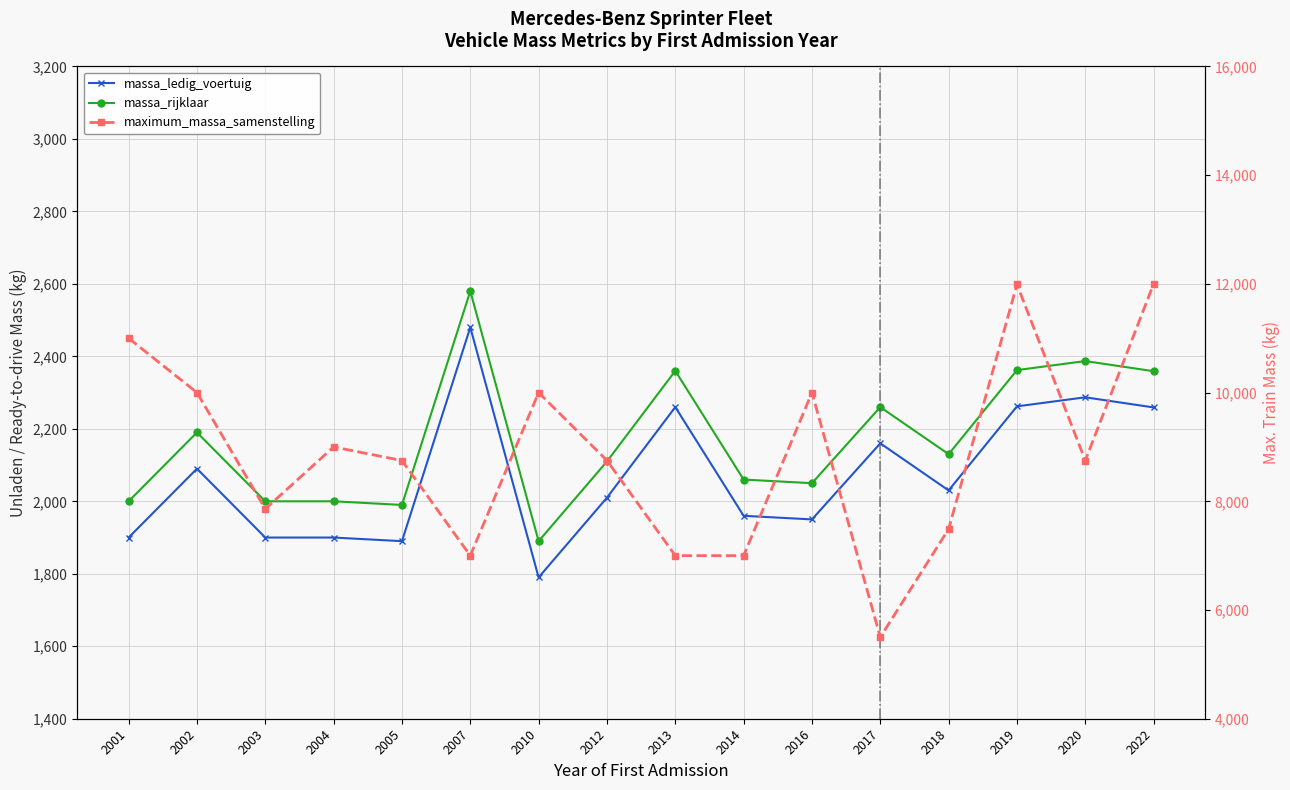

What is the value of the massa_rijklaar point at the 10th from the left?

2060